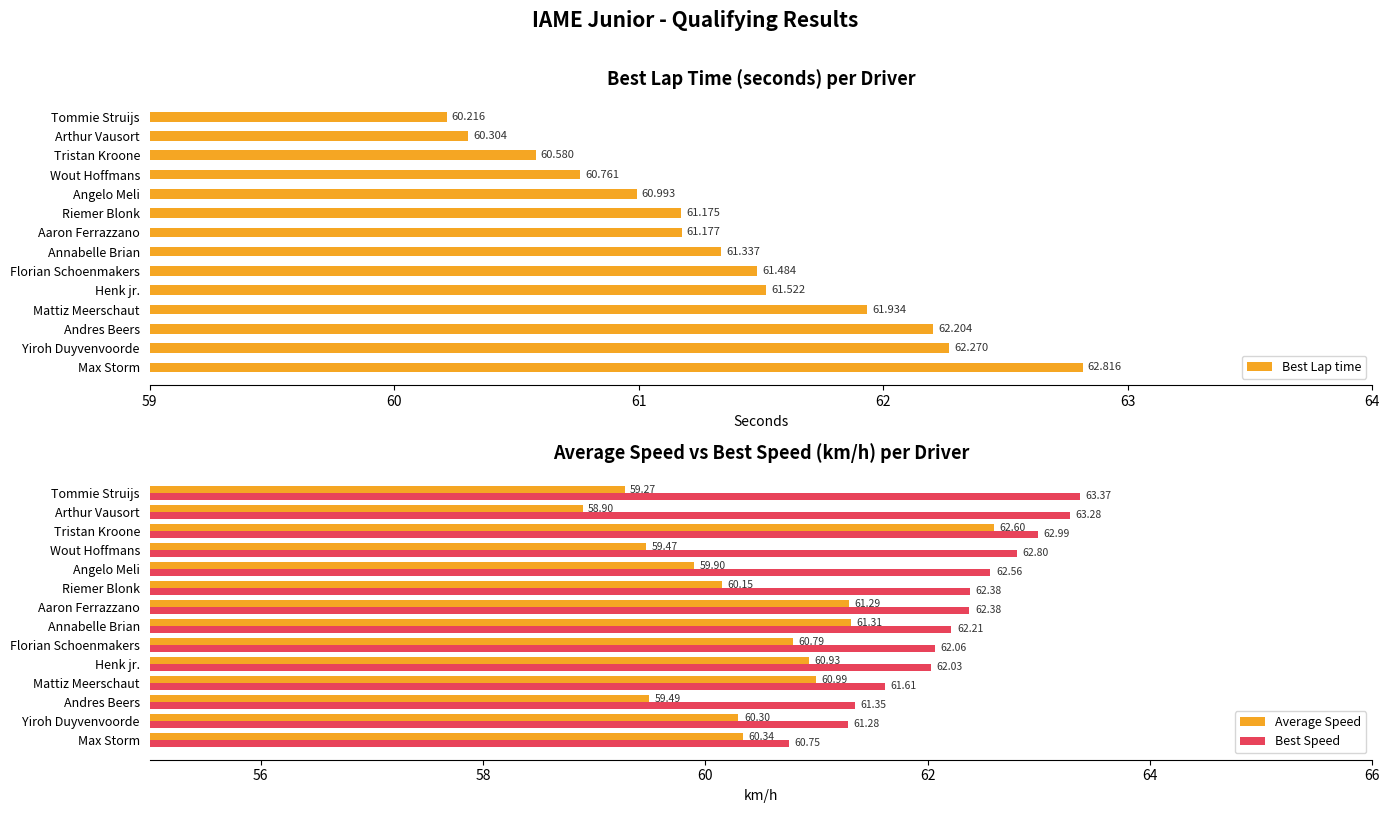

List the series in order of their peak value, highest first.

Best Speed, Best Lap time, Average Speed